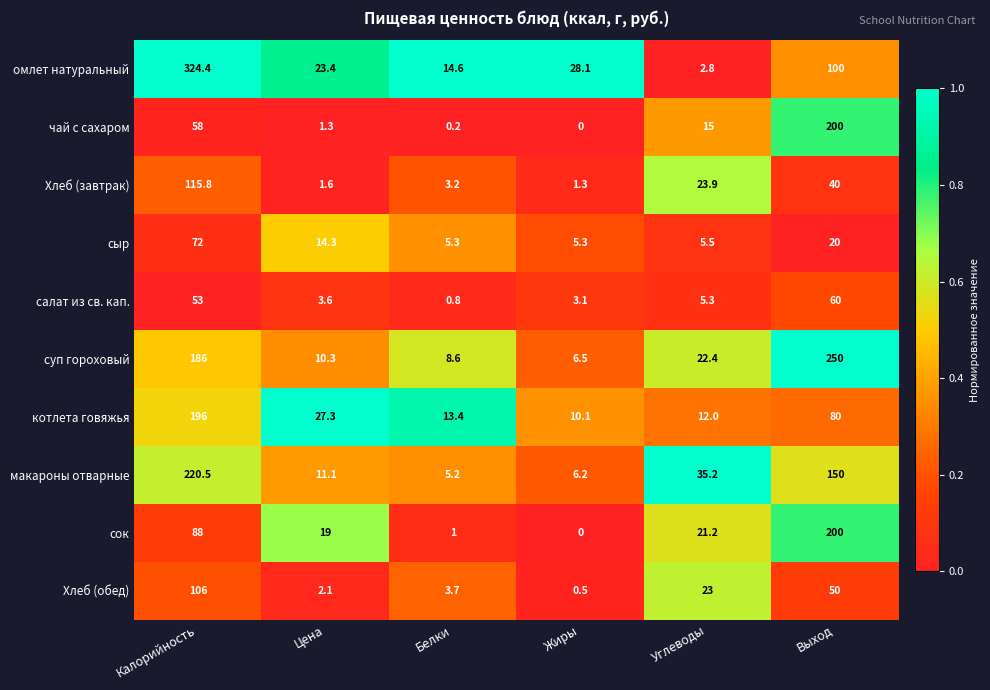

Which series has the widest spread of values?

омлет натуральный